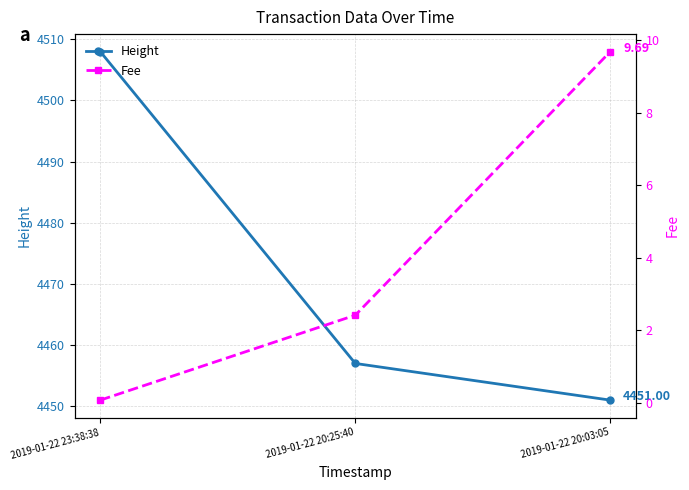

At which category is the sum across all series the highest?

2019-01-22 23:38:38